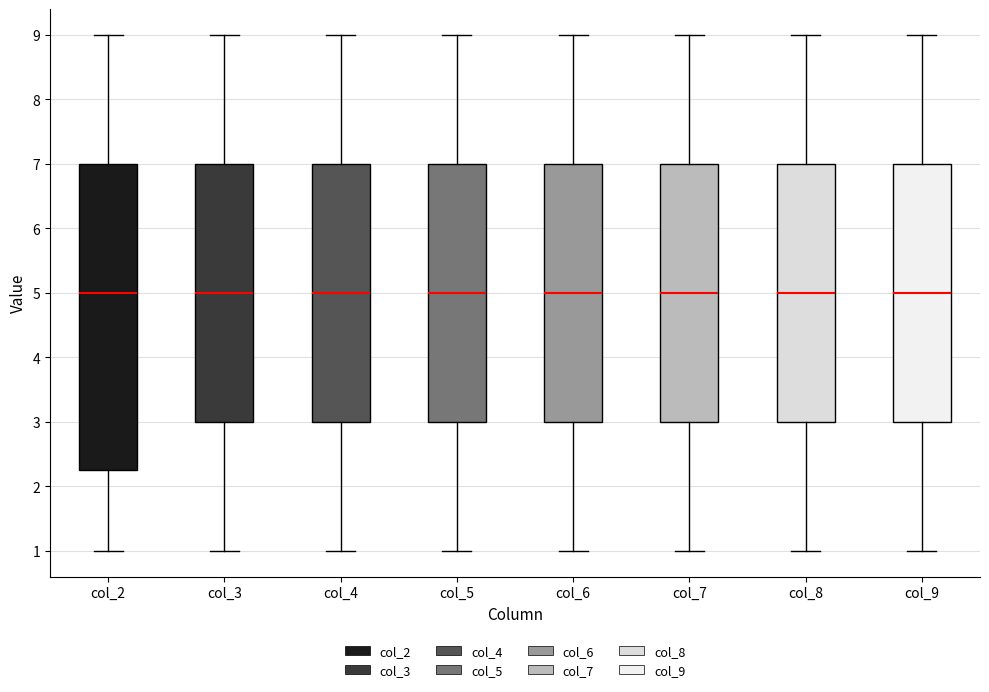

Reading left to right, read every box against the y-axis: the position of its median line, the range the box covers, and the ends of its whiskers. The values are not printed on the chart, so give them approximately, as read against the axis.

col_2: median 5.0, box 2.3 to 7.0, whiskers 1.0 to 9.0
col_3: median 5.0, box 3.0 to 7.0, whiskers 1.0 to 9.0
col_4: median 5.0, box 3.0 to 7.0, whiskers 1.0 to 9.0
col_5: median 5.0, box 3.0 to 7.0, whiskers 1.0 to 9.0
col_6: median 5.0, box 3.0 to 7.0, whiskers 1.0 to 9.0
col_7: median 5.0, box 3.0 to 7.0, whiskers 1.0 to 9.0
col_8: median 5.0, box 3.0 to 7.0, whiskers 1.0 to 9.0
col_9: median 5.0, box 3.0 to 7.0, whiskers 1.0 to 9.0